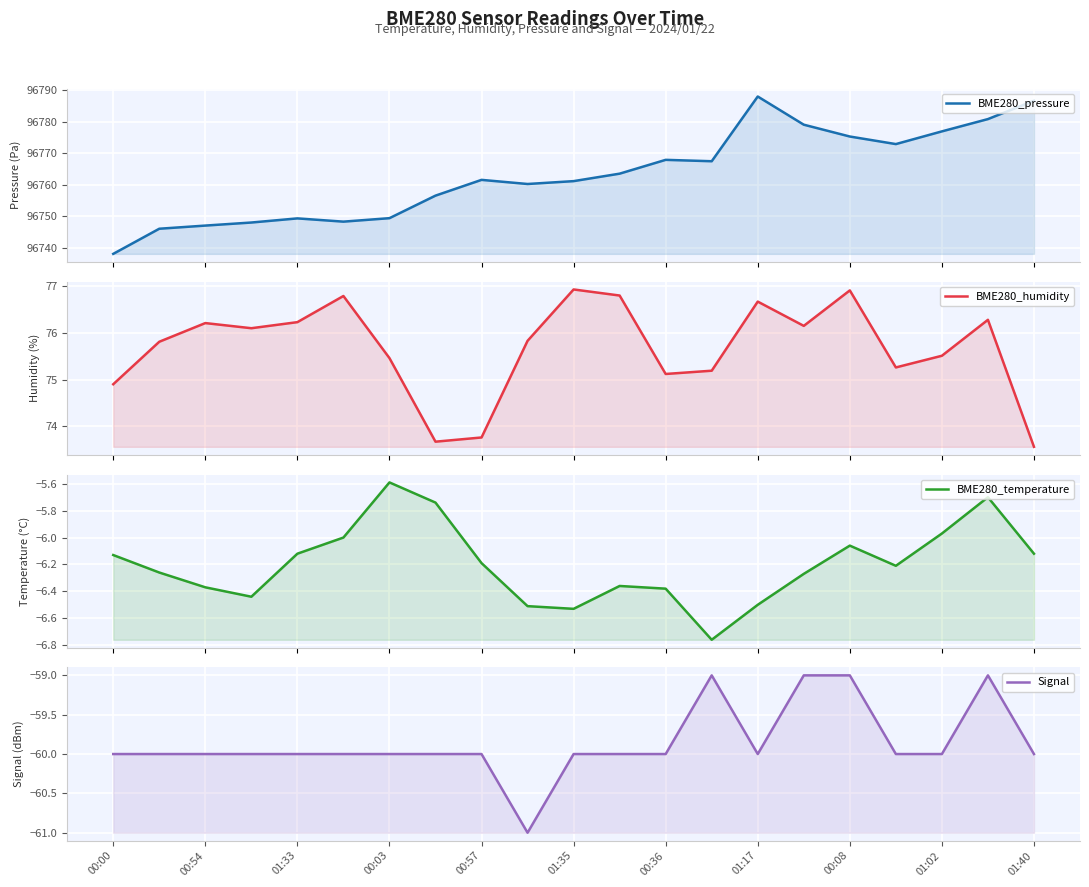

True or false: Signal and BME280_pressure cross at least once.

False